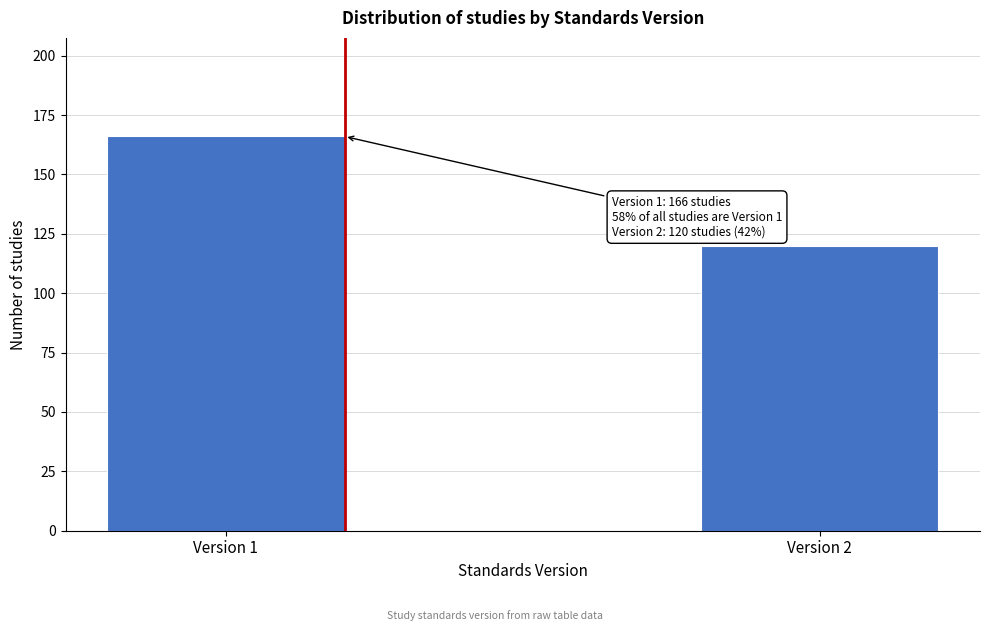

Reading left to right, list all the values displayed in this chart.

166	120